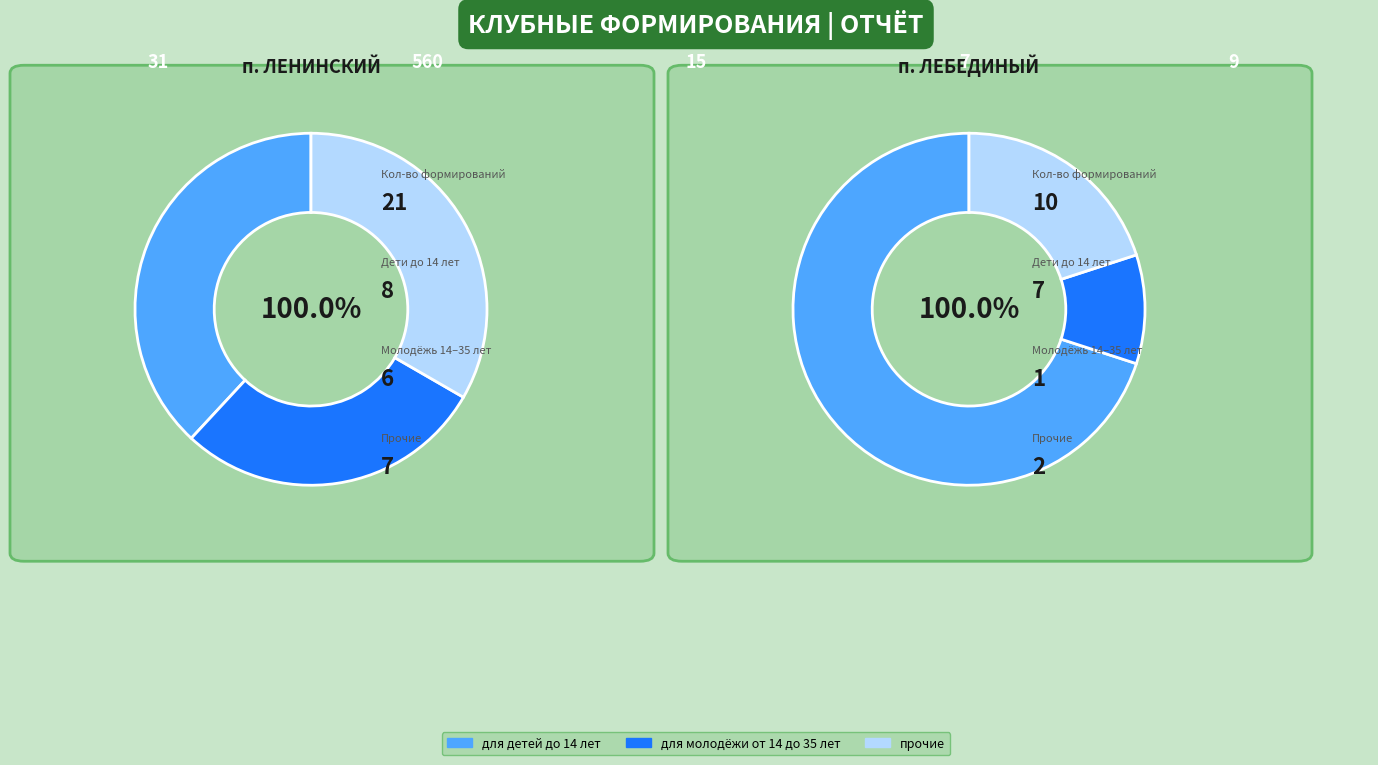

What is the largest slice in the pie chart?

п. Ленинский